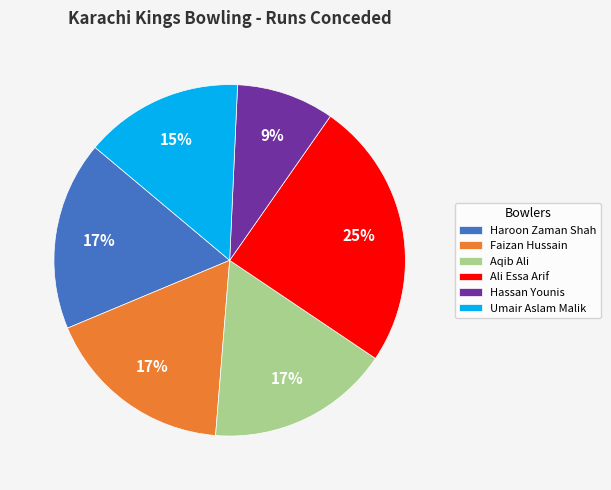

True or false: Ali Essa Arif accounts for 25% of the total.

True